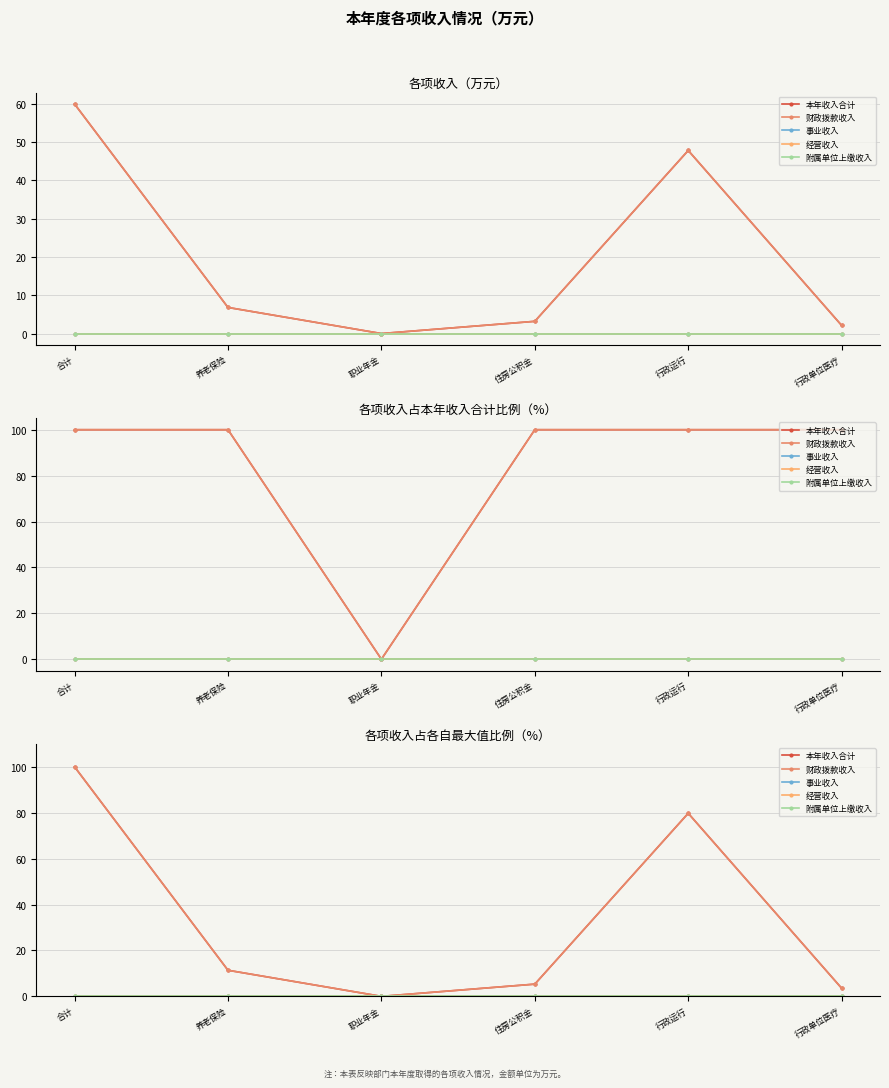

True or false: 事业收入 has more than 1 points higher than both neighbors.

False